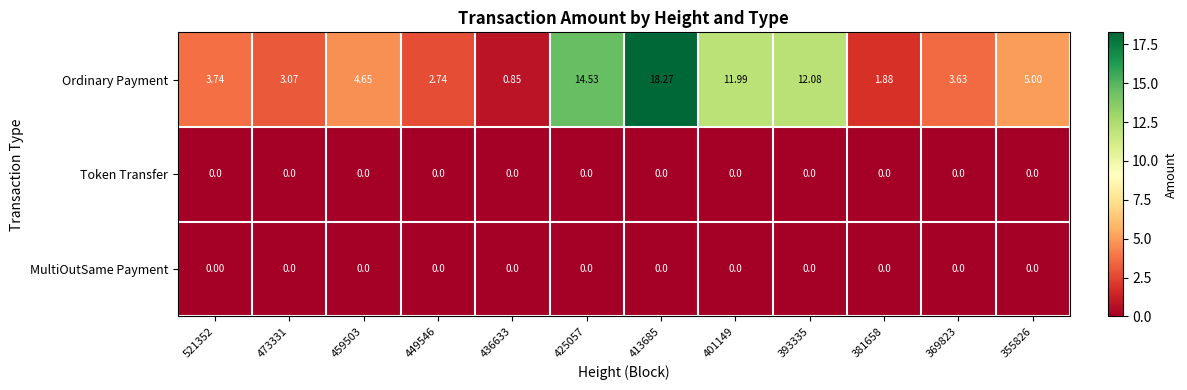

Which series changed the most between 473331 and 459503?

Ordinary Payment